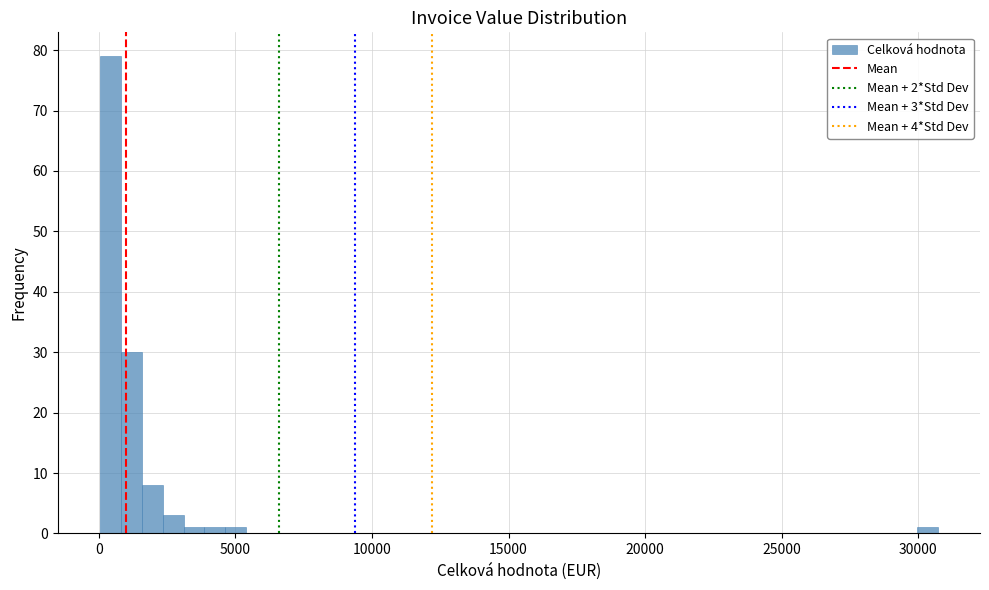

Around what value on the x-axis is the tallest bar? Give the approximate position of its centre, as read against the axis.

500